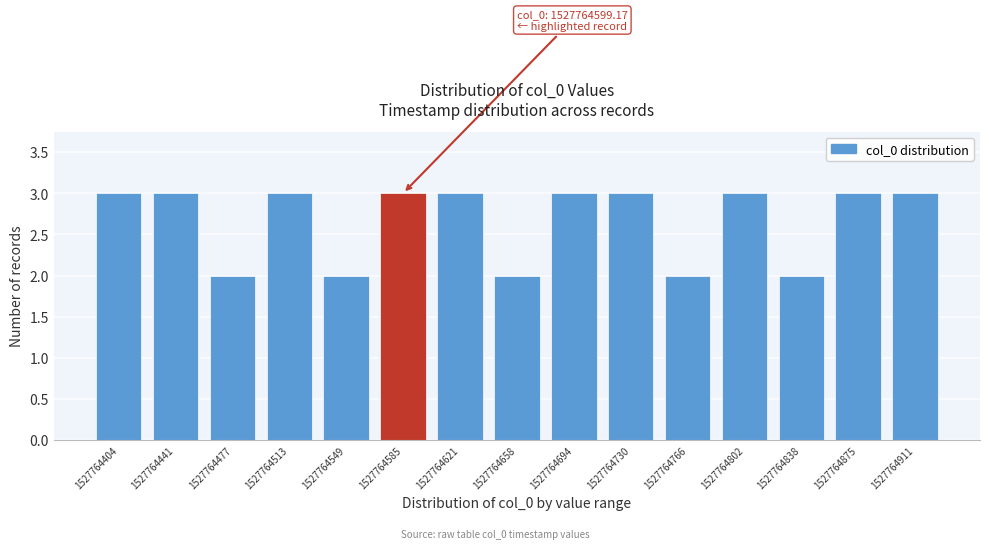

Reading left to right, list all the values displayed in this chart.

1527764404=3	1527764441=3	1527764477=2	1527764513=3	1527764549=2	1527764585=3	1527764621=3	1527764658=2	1527764694=3	1527764730=3	1527764766=2	1527764802=3	1527764838=2	1527764875=3	1527764911=3